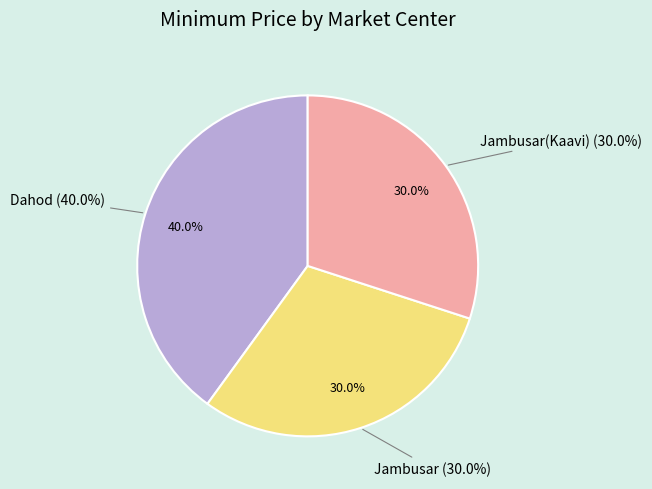

What is the smallest slice in the pie chart?

Jambusar